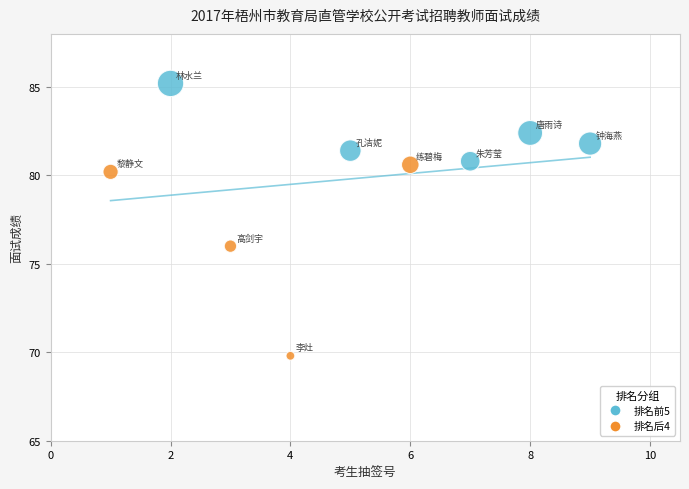

What is the average X value?

5.0